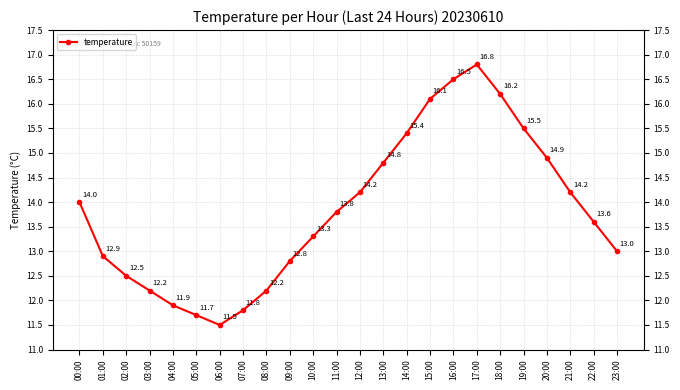

Where does the data first go above 13?

00:00